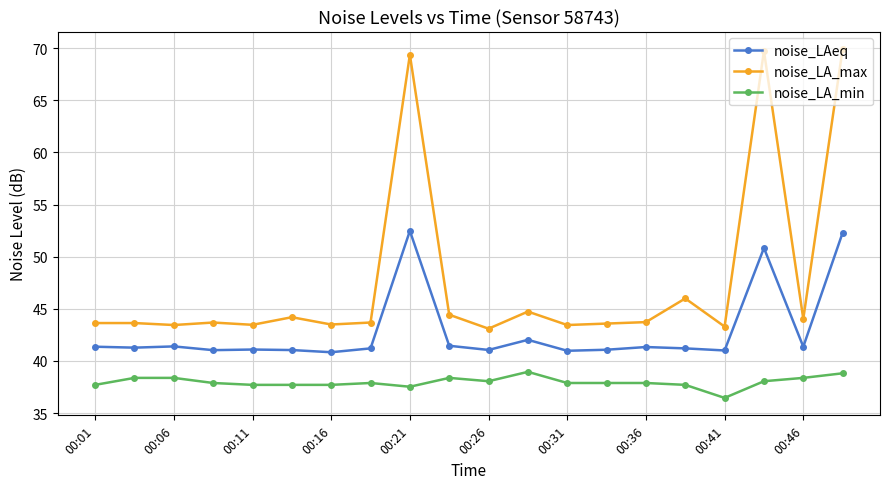

What is the difference between the maximum and second lowest values in the noise_LA_min series?

1.4